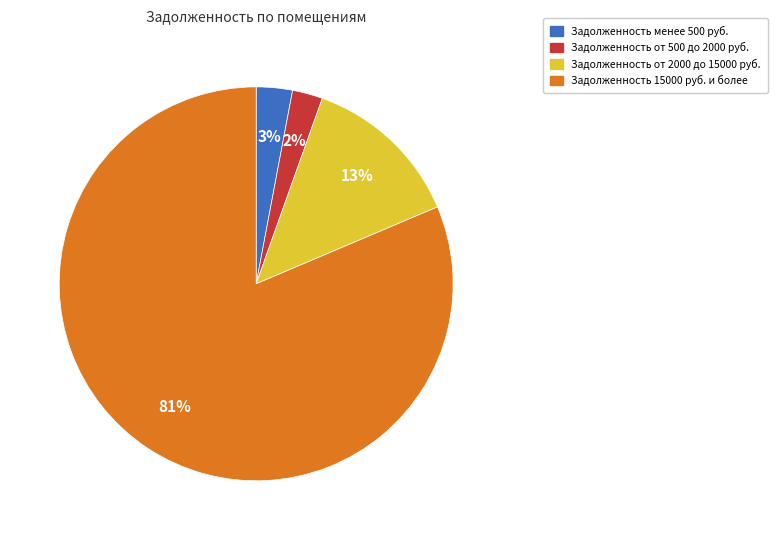

Which category has the biggest portion of the pie?

Задолженность 15000 руб. и более